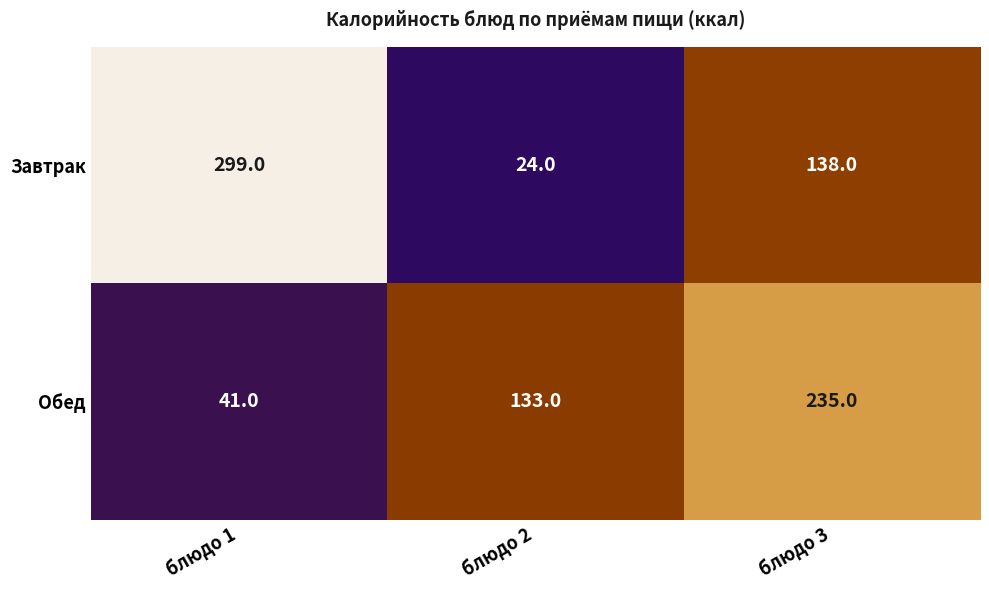

What is the sum of the Обед values at блюдо 3 and блюдо 1?

276